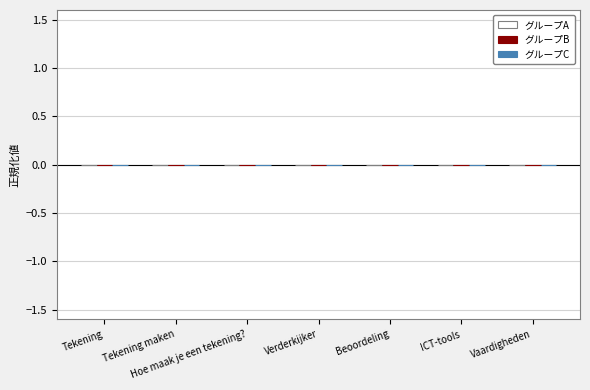

Does the chart contain stacked bars?

No